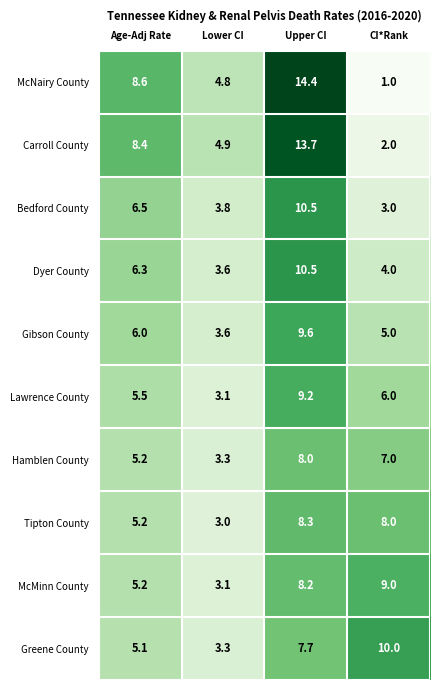

What is the difference between the maximum and minimum values in the Greene County series?

6.7